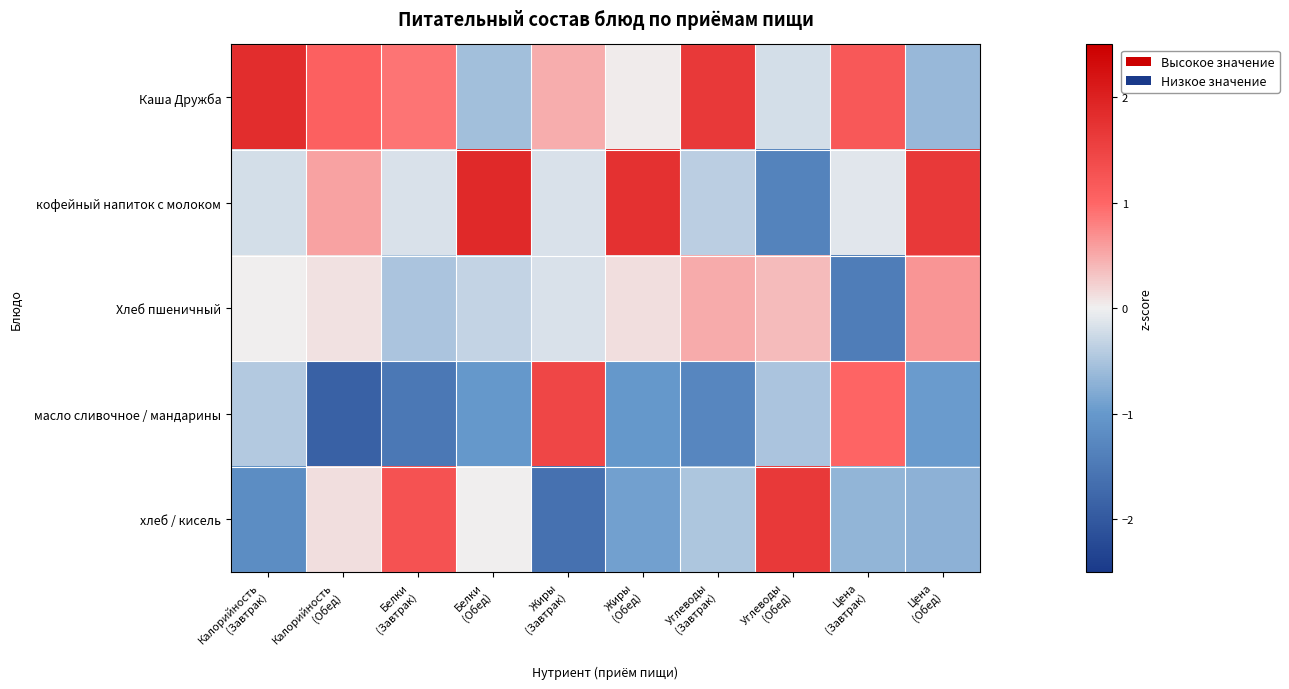

What is the smallest value displayed?

-1.9